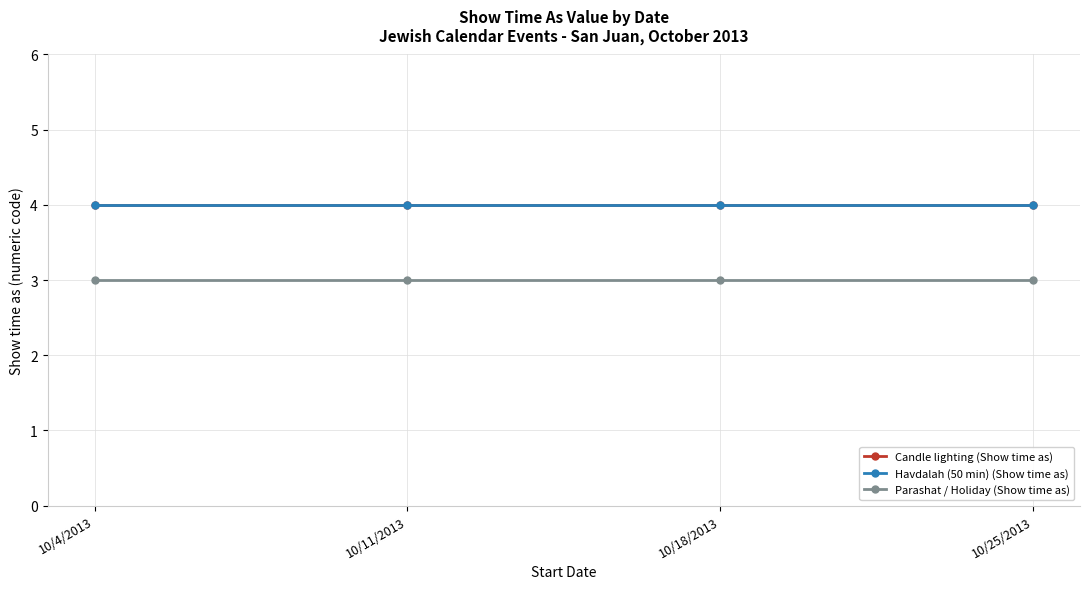

Reading right to left, list all the values displayed in this chart.

Candle lighting (Show time as): 10/25/2013=4	10/18/2013=4	10/11/2013=4	10/4/2013=4
Havdalah (50 min) (Show time as): 10/25/2013=4	10/18/2013=4	10/11/2013=4	10/4/2013=4
Parashat / Holiday (Show time as): 10/25/2013=3	10/18/2013=3	10/11/2013=3	10/4/2013=3